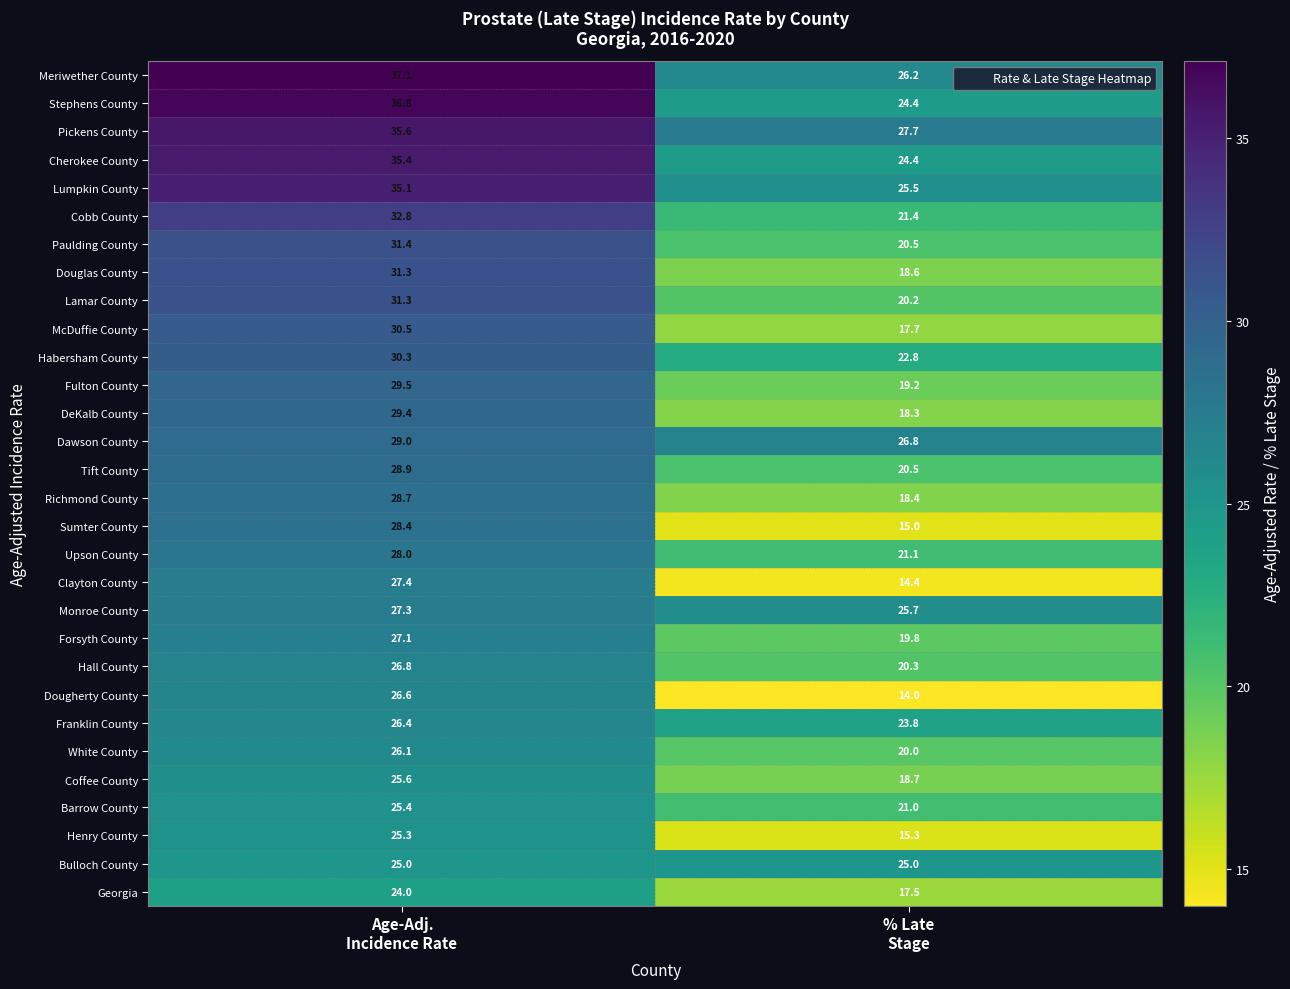

What is the average value of the Fulton County series?

24.4